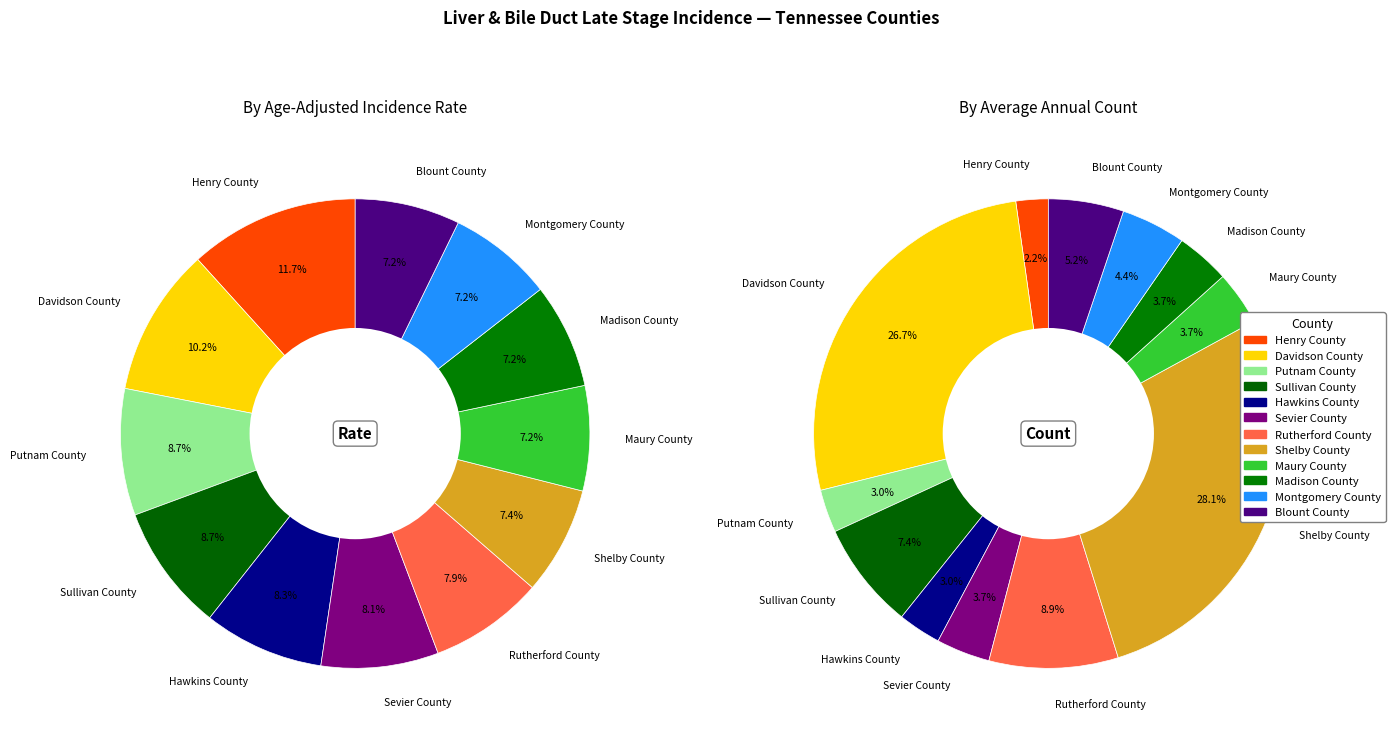

Is it true that 10 is 7% of the pie?

True